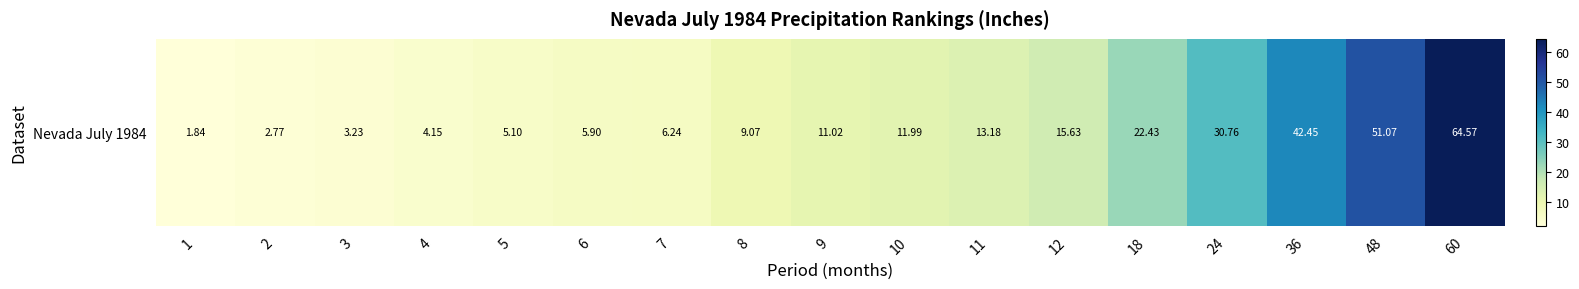

What is the average value?

17.7